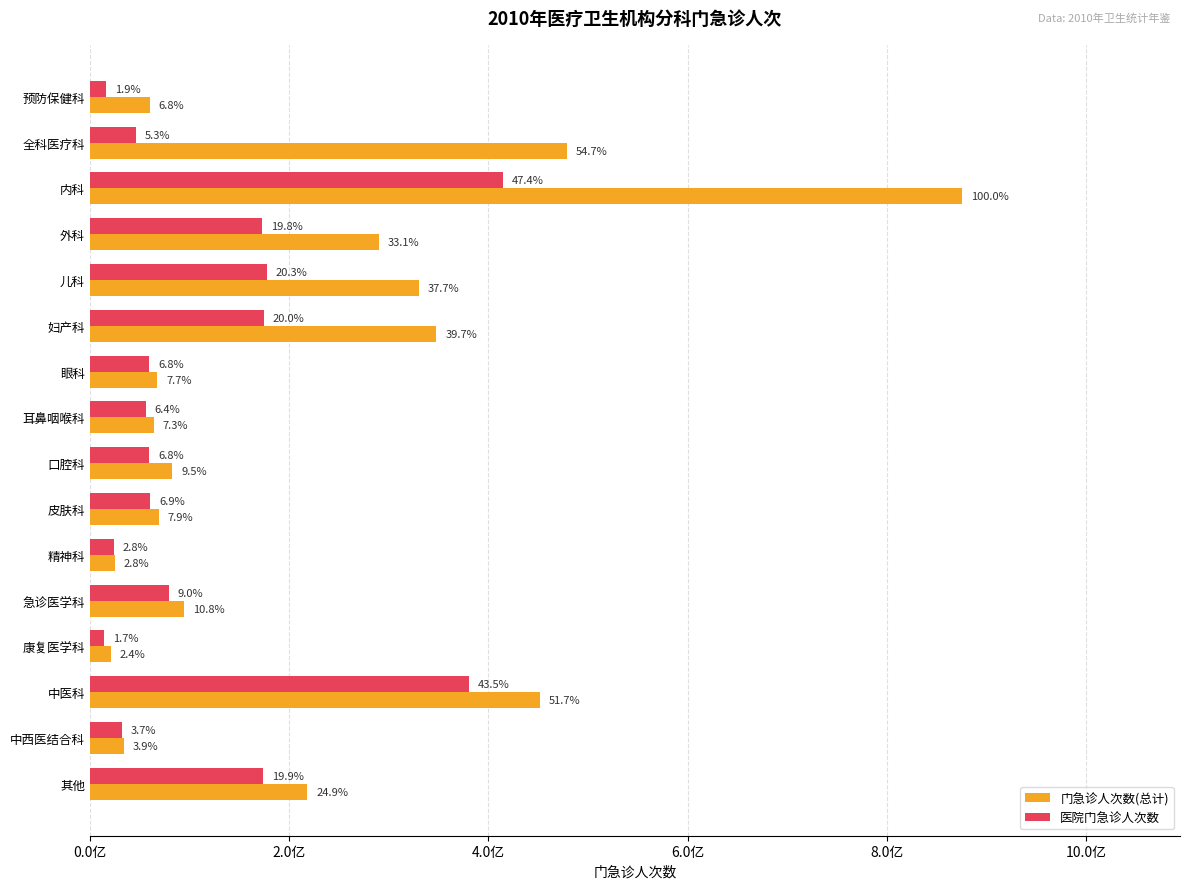

What are all the series names shown in the legend?

门急诊人次数(总计), 医院门急诊人次数